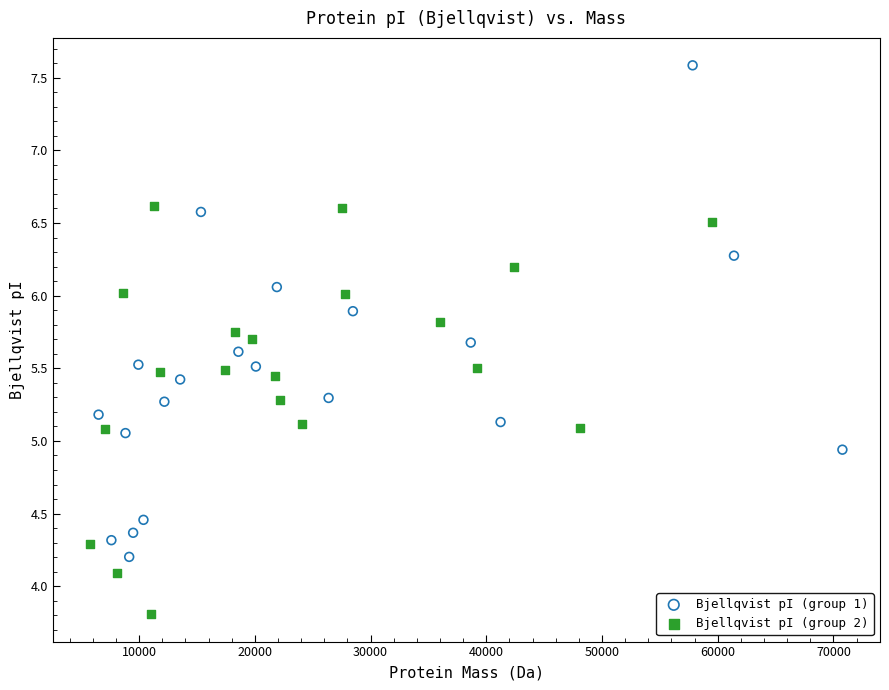

Which series contains the highest Y value?

Bjellqvist pI (group 1)